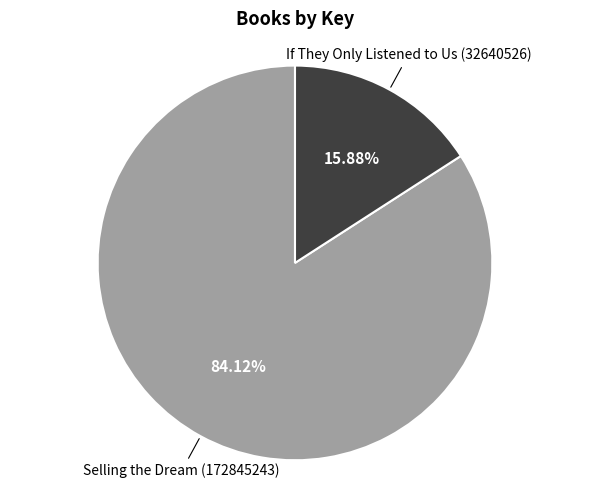

To the nearest percent, what is the difference between the largest and smallest slice percentages?

68%